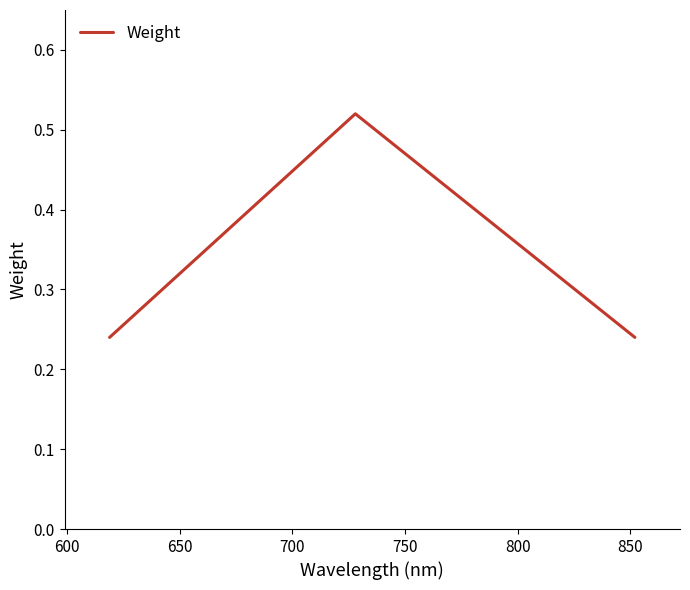

What is the sum of all values?

1.0